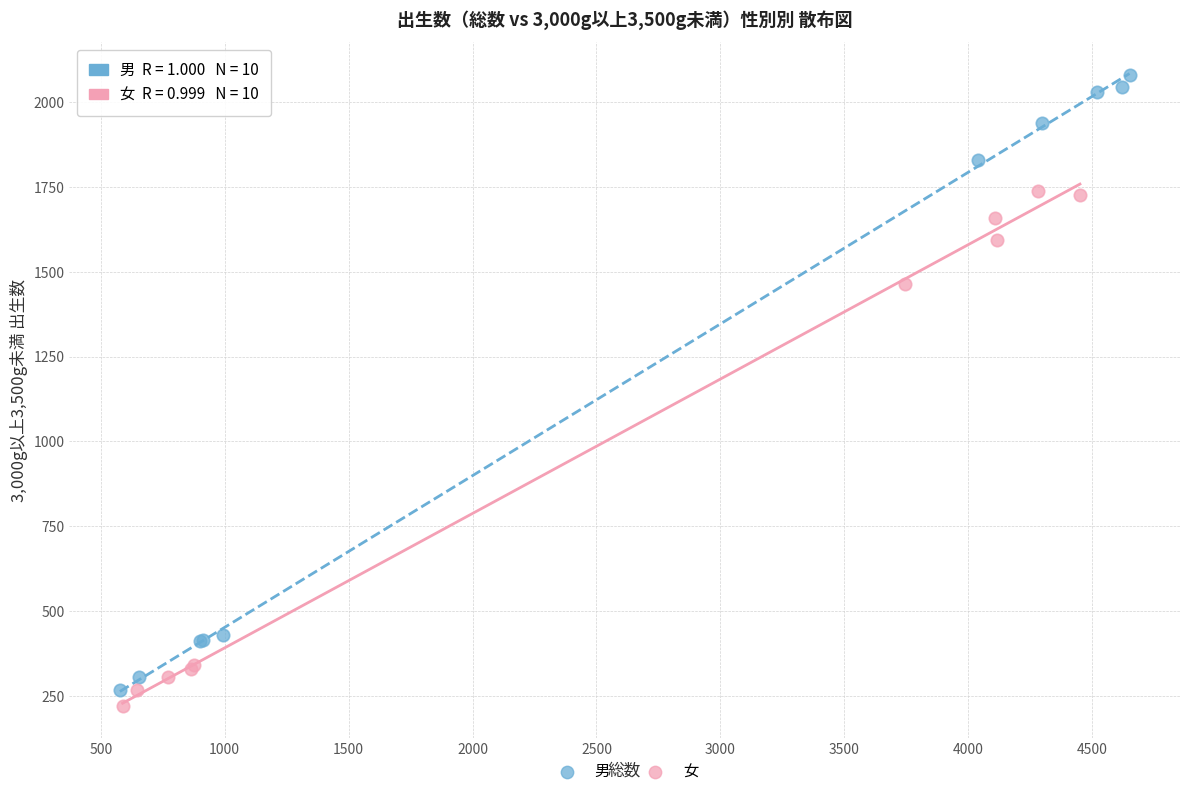

Which series contains the highest Y value?

男